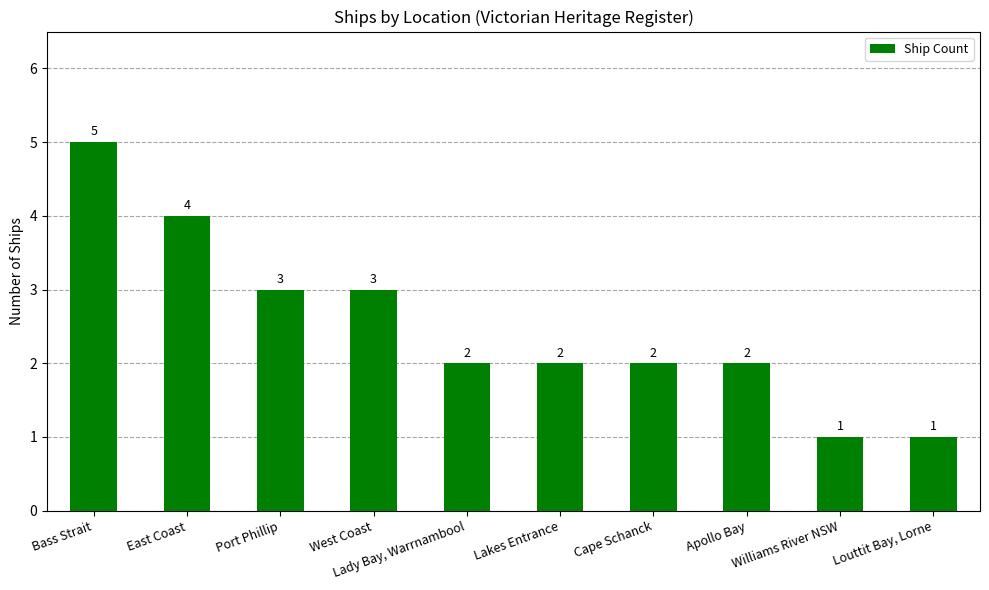

Where does the data first go above 2?

Bass Strait